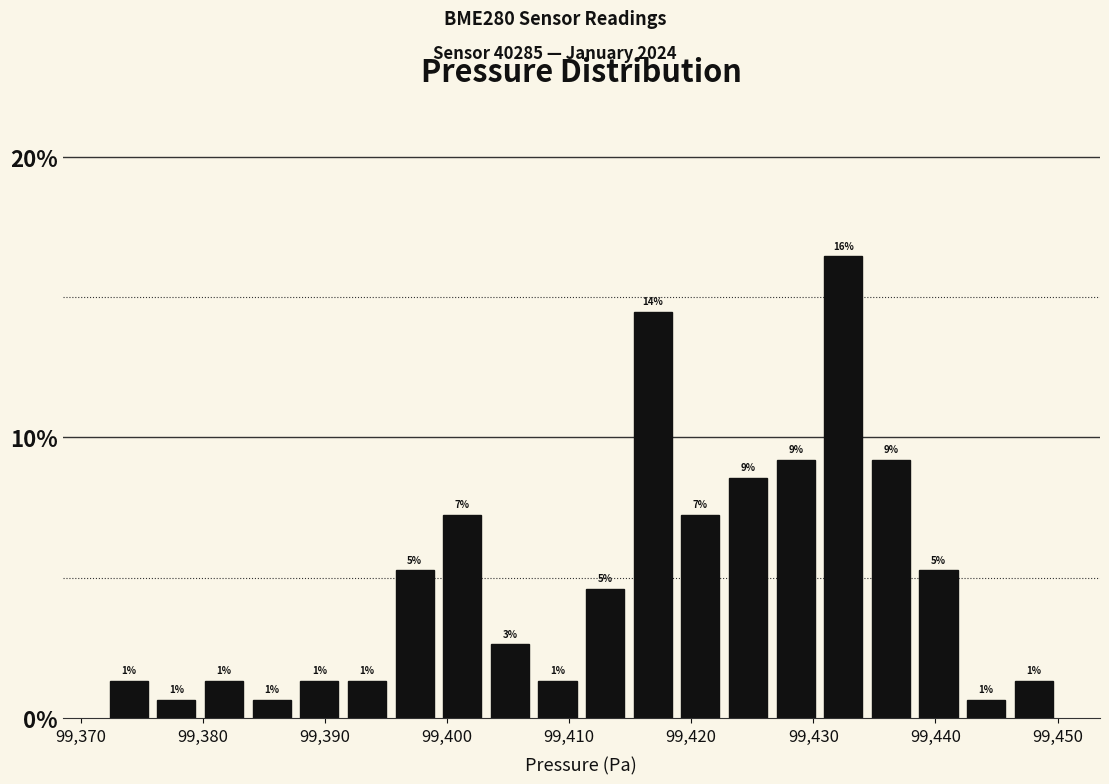

Around what value on the x-axis is the tallest bar? Give the approximate position of its centre, as read against the axis.

99432